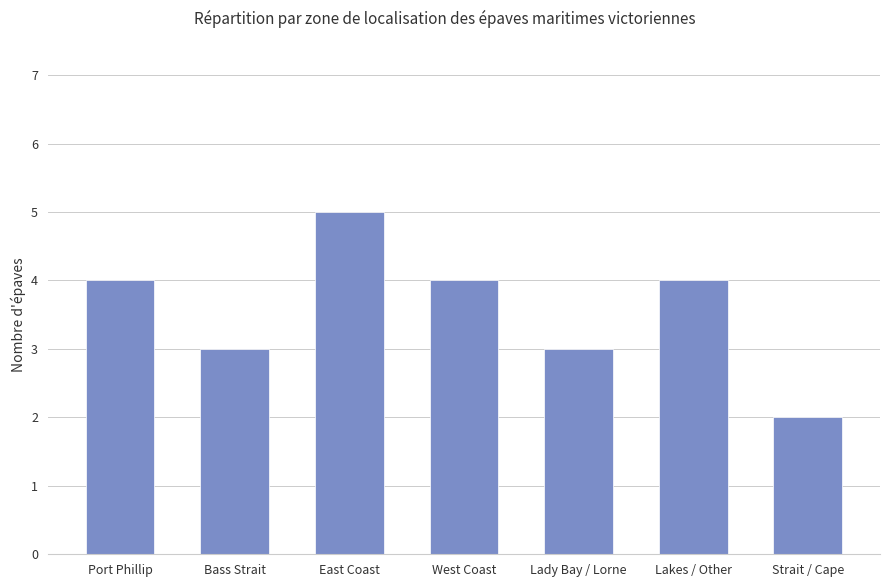

What is the label of the 6th bar from the left?

Lakes / Other